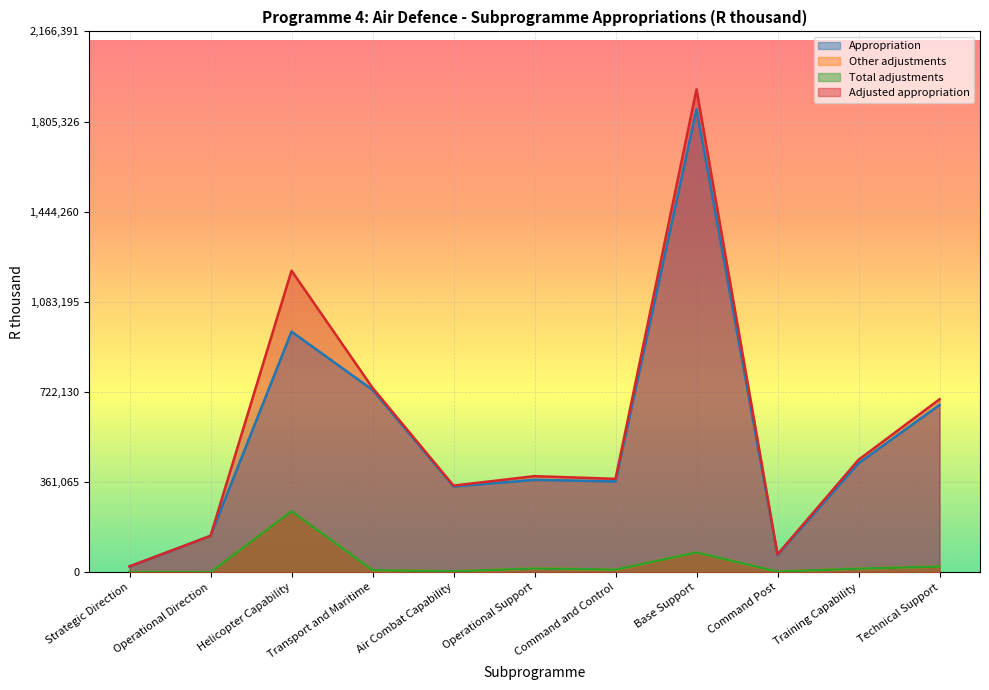

At which category does Adjusted appropriation reach its first local peak?

Helicopter Capability